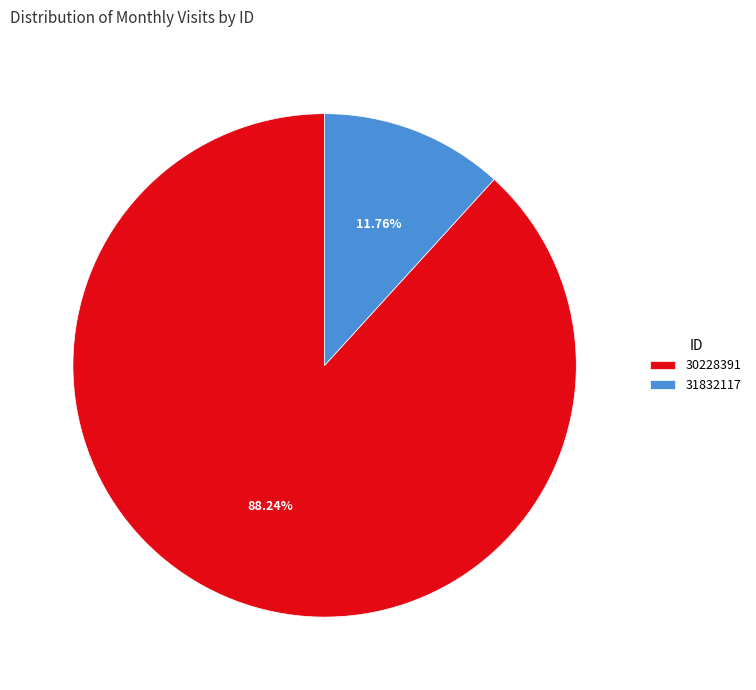

To the nearest percent, what is the difference between the 31832117 and 30228391 slice percentages?

76%